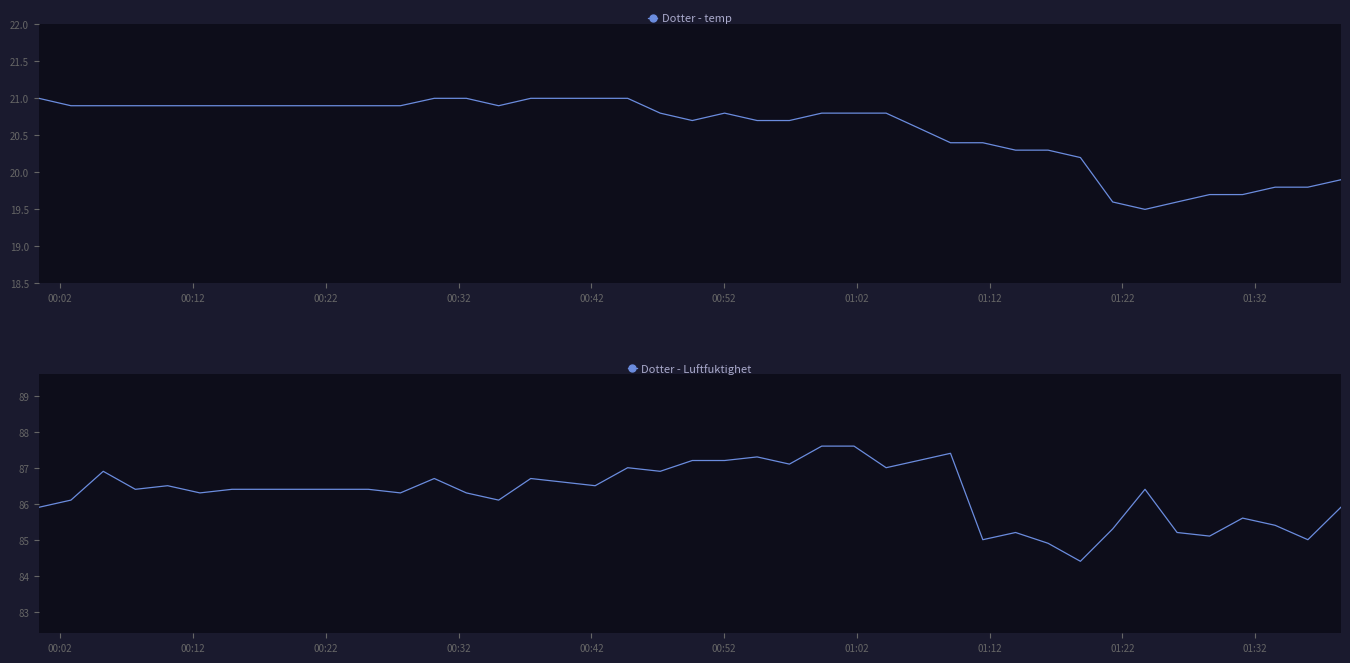

At how many categories does at least one series exceed 79?

40